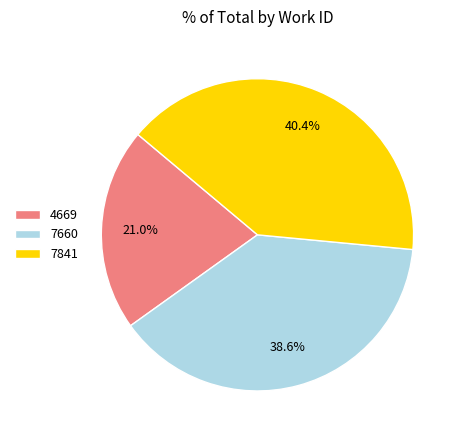

Does 7841 represent more than half of the total?

No